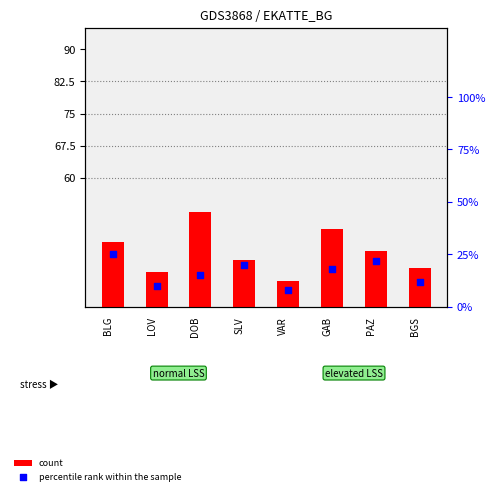

Which series reaches the minimum Y coordinate?

percentile rank within the sample